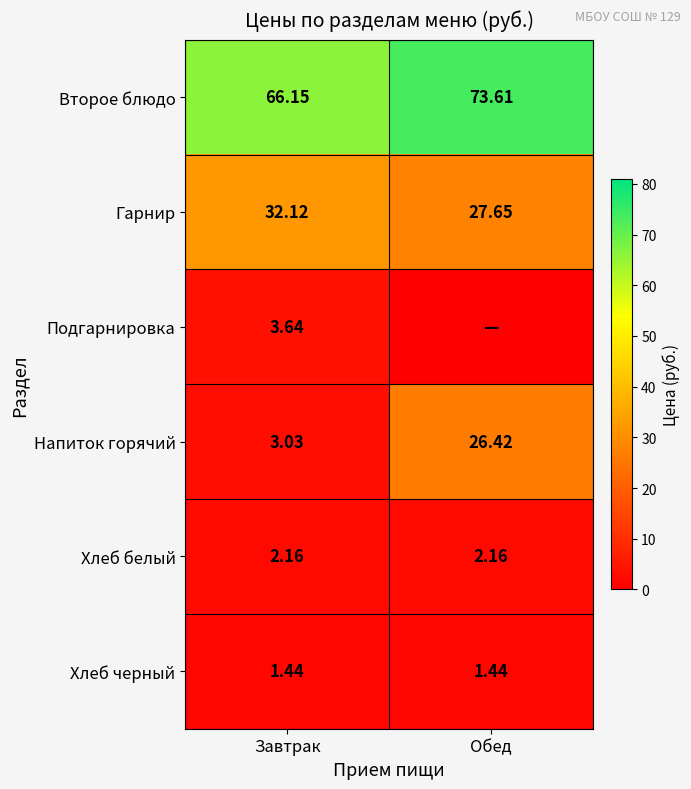

Is the value of Хлеб белый at Обед greater than the value of Второе блюдо at Завтрак?

No